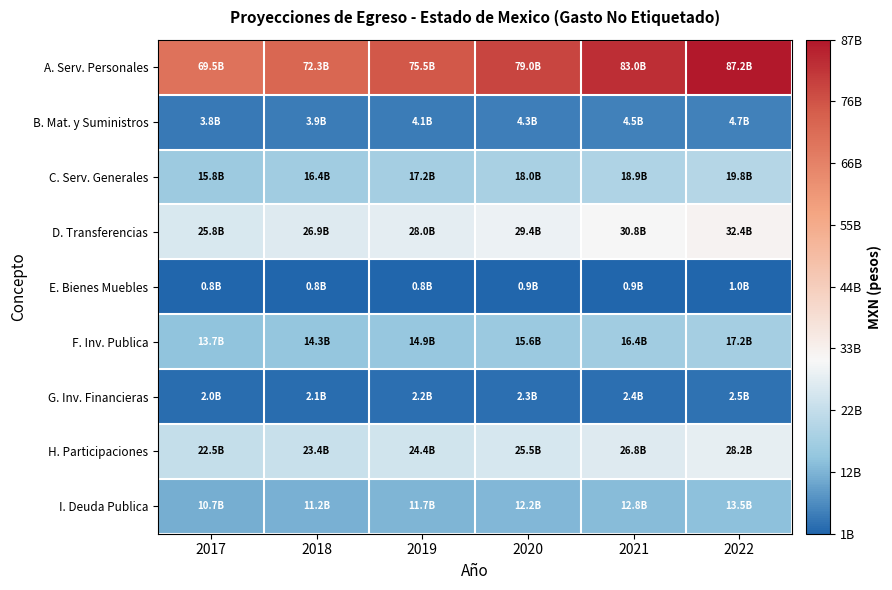

Reading left to right, extract all data points from this chart.

A. Serv. Personales: 2017=69478491593	2018=72315457896	2019=75455627053	2020=78991703595	2021=82960697385	2022=87180821310
B. Mat. y Suministros: 2017=3772969589	2018=3927028598	2019=4097552777	2020=4289576365	2021=4505109152	2022=4734279343
C. Serv. Generales: 2017=15794380824	2018=16439301650	2019=17153148862	2020=17956996761	2021=18859258713	2022=19818609483
D. Transferencias: 2017=25819104317	2018=26873357615	2019=28040285008	2020=29354336695	2021=30829266020	2022=32397518545
E. Bienes Muebles: 2017=757214257	2018=788133053	2019=822356319	2020=860894397	2021=904150643	2022=950143840
F. Inv. Publica: 2017=13704862371	2018=14264463362	2019=14883872119	2020=15581374918	2021=16364272076	2022=17196705485
G. Inv. Financieras: 2017=1993770534	2018=2075180762	2019=2165291767	2020=2266763821	2021=2380658966	2022=2501760598
H. Participaciones: 2017=22457020463	2018=23373992160	2019=24388965879	2020=25531905822	2021=26814774415	2022=28178813950
I. Deuda Publica: 2017=10730519608	2018=11168671356	2019=11653650893	2020=12199775857	2021=12812762188	2022=13464534003